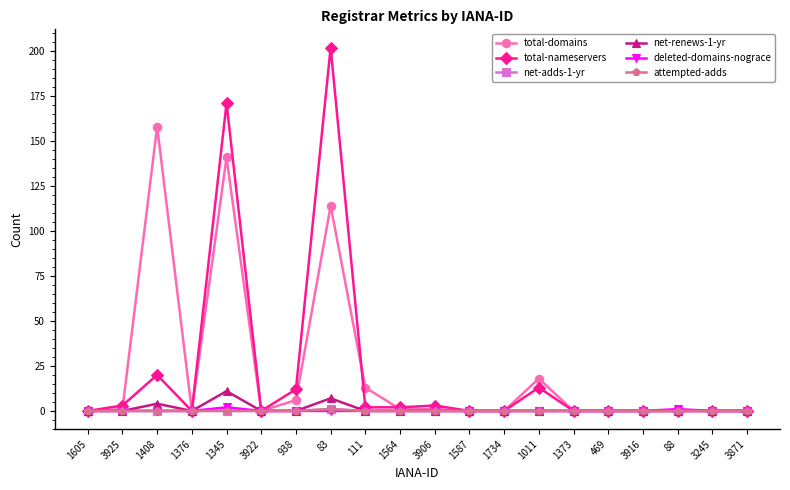

True or false: attempted-adds and net-adds-1-yr cross at least once.

False